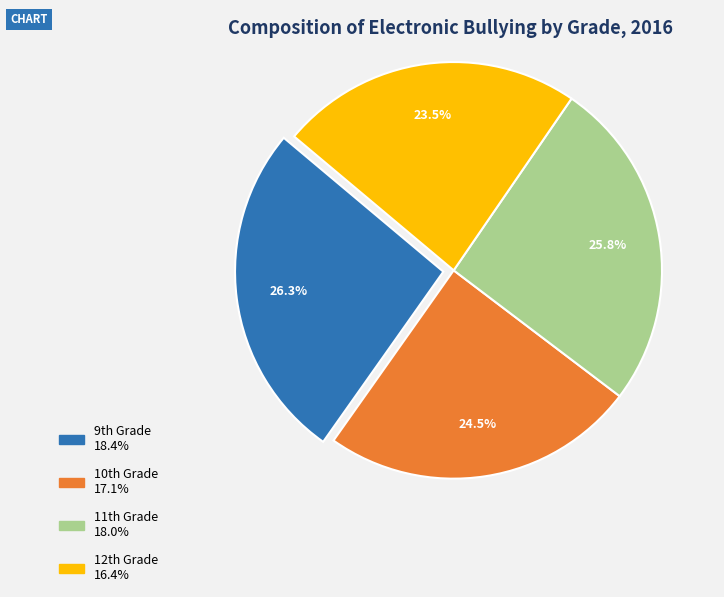

Which category has the smallest portion of the pie?

12th Grade